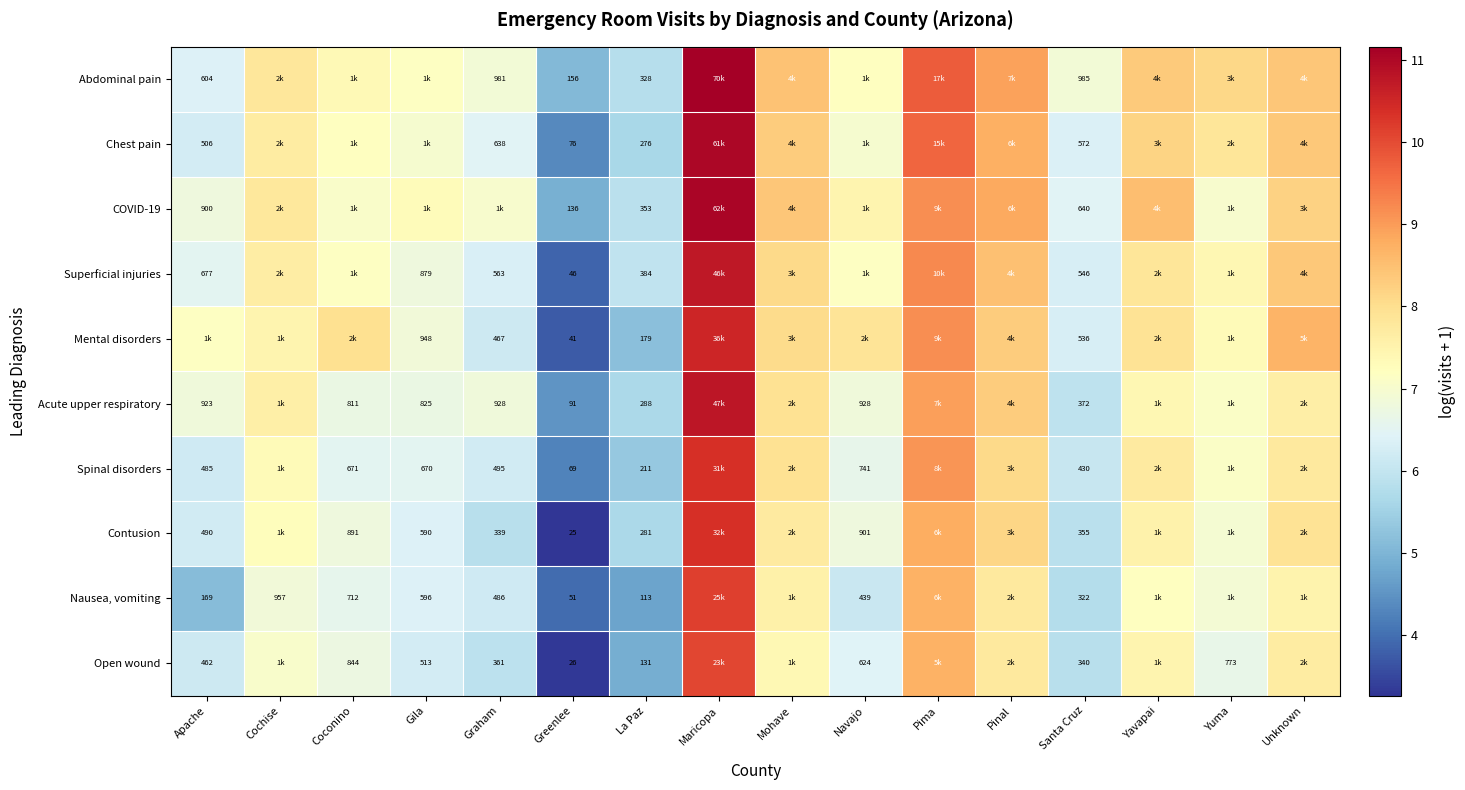

What is the difference between the Spinal disorders values at Mohave and Navajo?

1.3